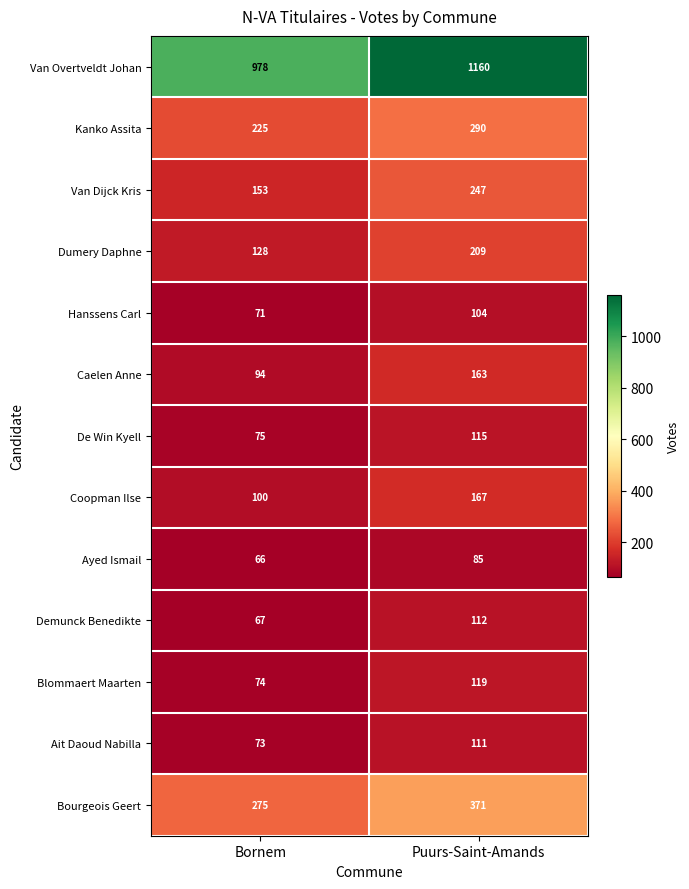

What is the spread (max minus min) of values at Bornem?

912